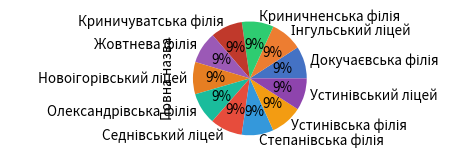

Is there any slice that represents more than half of the pie?

No